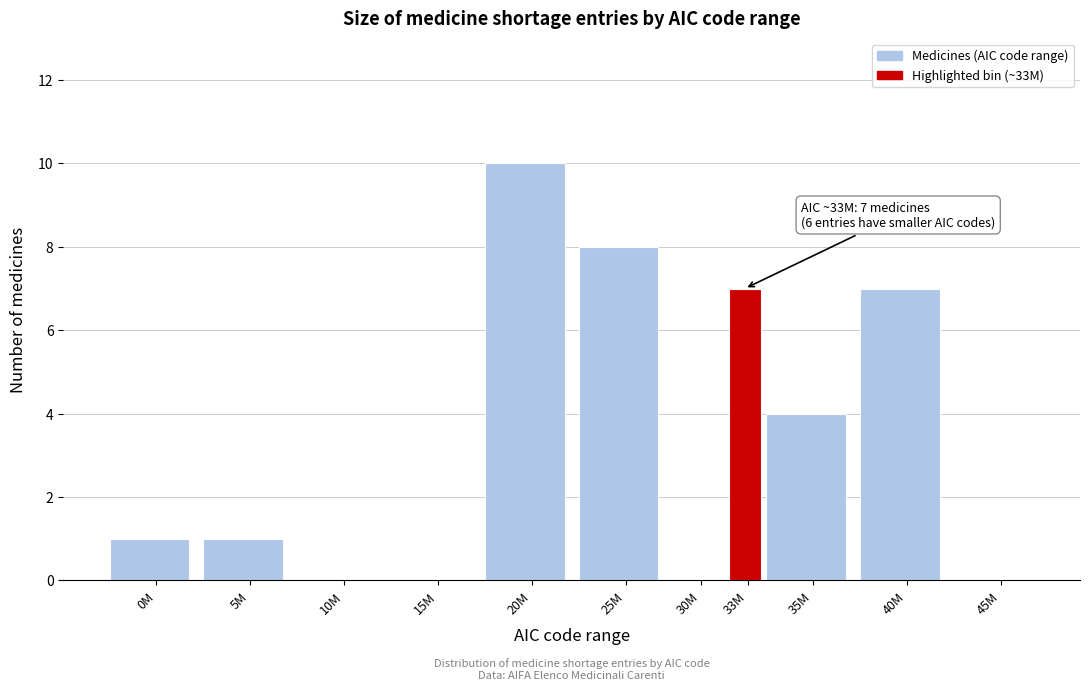

Reading left to right, transcribe all the data shown in this chart.

0M=1	5M=1	10M=0	15M=0	20M=10	25M=8	30M=0	33M=7	35M=4	40M=7	45M=0